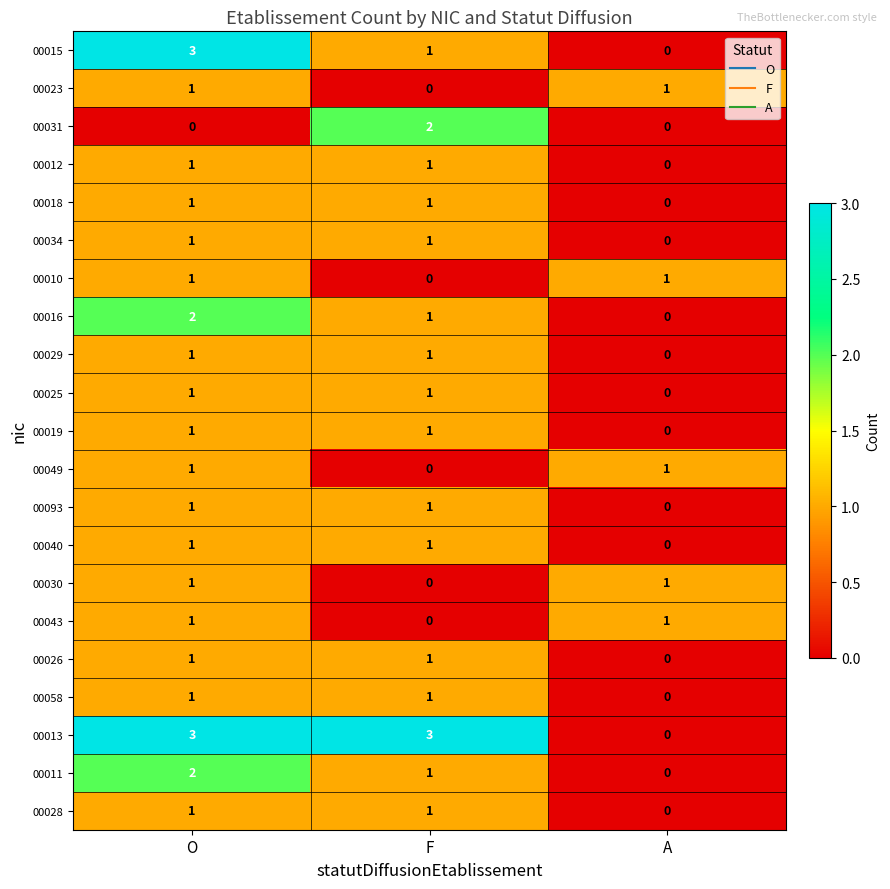

The 00049 series shows 2 at O. True or false?

False